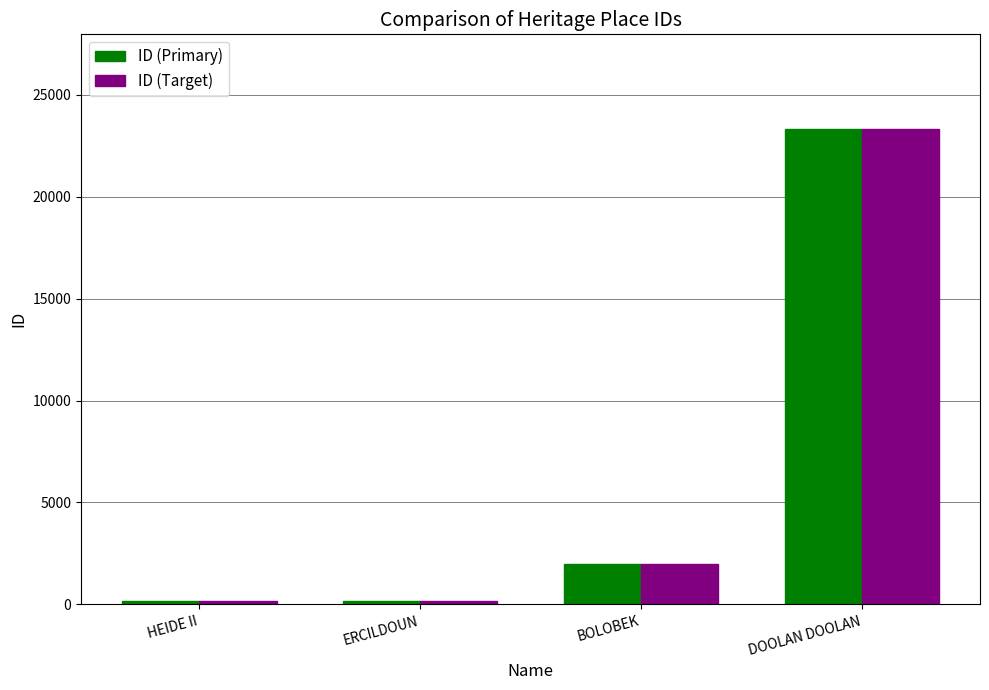

At which label does ID (Target) reach its peak?

DOOLAN DOOLAN